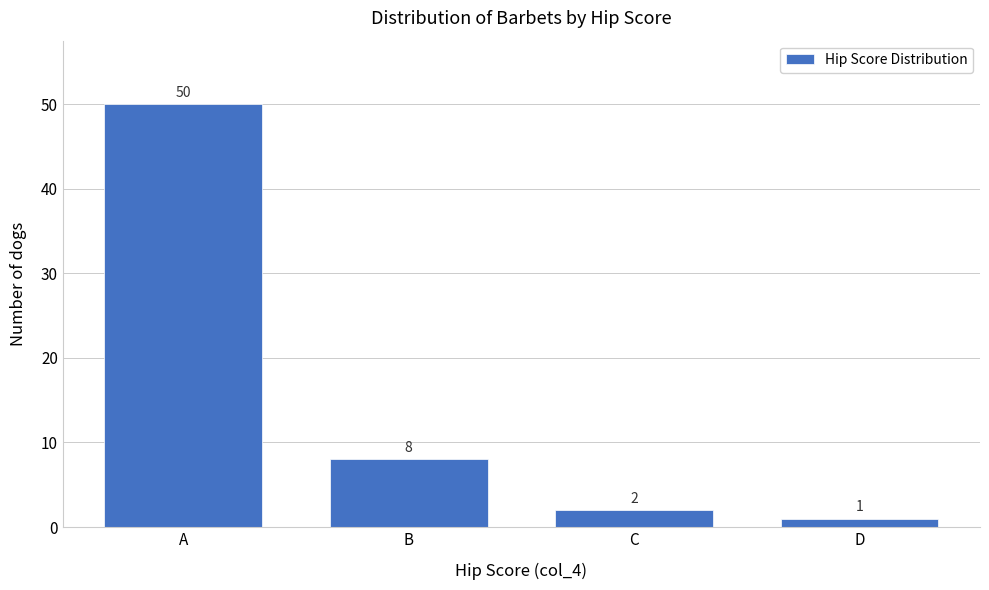

Reading left to right, list all the values displayed in this chart.

A=50	B=8	C=2	D=1